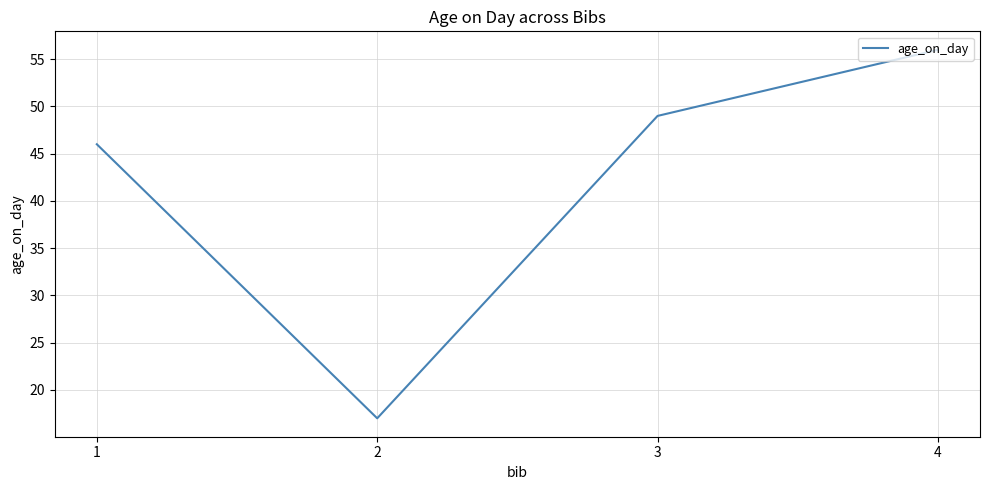

Reading left to right, extract all data points from this chart.

46	17	49	56